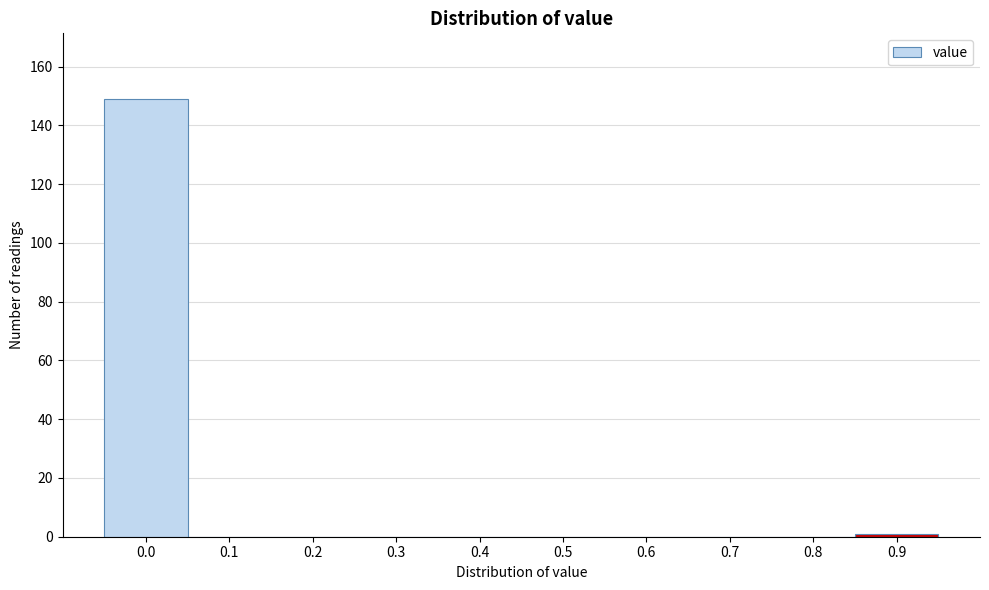

Reading left to right, transcribe all the data shown in this chart.

0.0=149	0.1=0	0.2=0	0.3=0	0.4=0	0.5=0	0.6=0	0.7=0	0.8=0	0.9=1